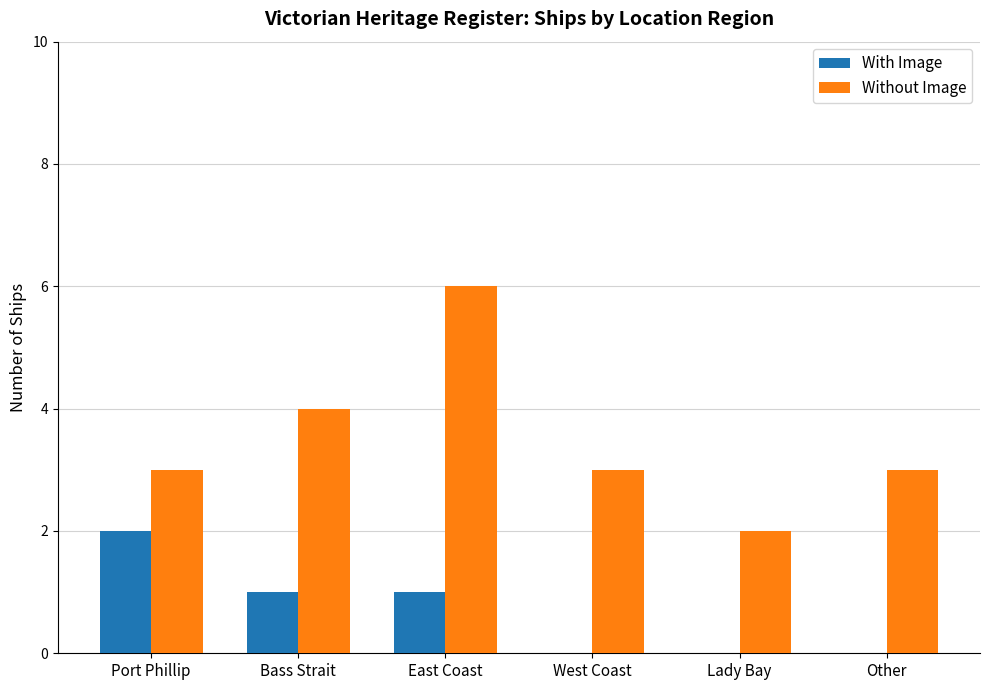

Reading right to left, list all the values displayed in this chart.

With Image: Other=0	Lady Bay=0	West Coast=0	East Coast=1	Bass Strait=1	Port Phillip=2
Without Image: Other=3	Lady Bay=2	West Coast=3	East Coast=6	Bass Strait=4	Port Phillip=3